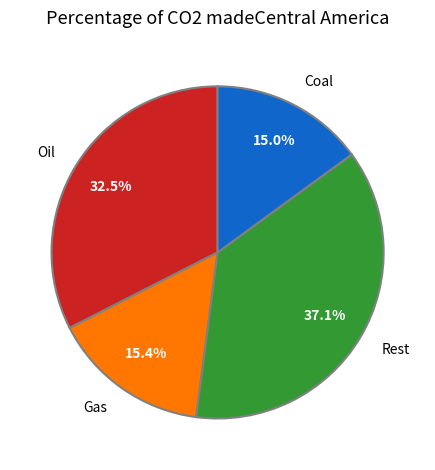

How many slices are in this pie chart?

4